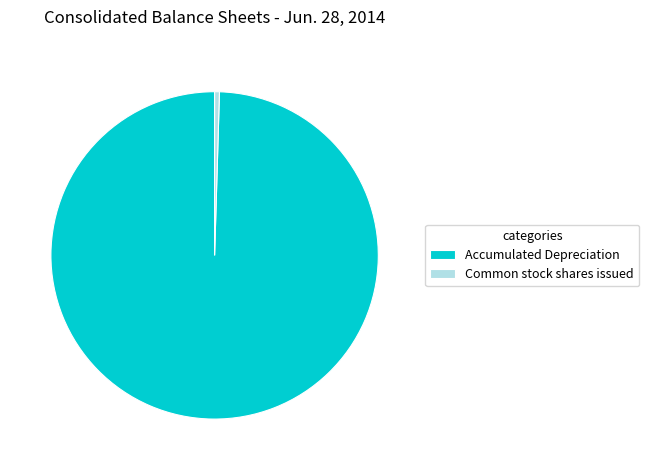

Rank the categories by value from highest to lowest.

Accumulated Depreciation, Common stock shares issued